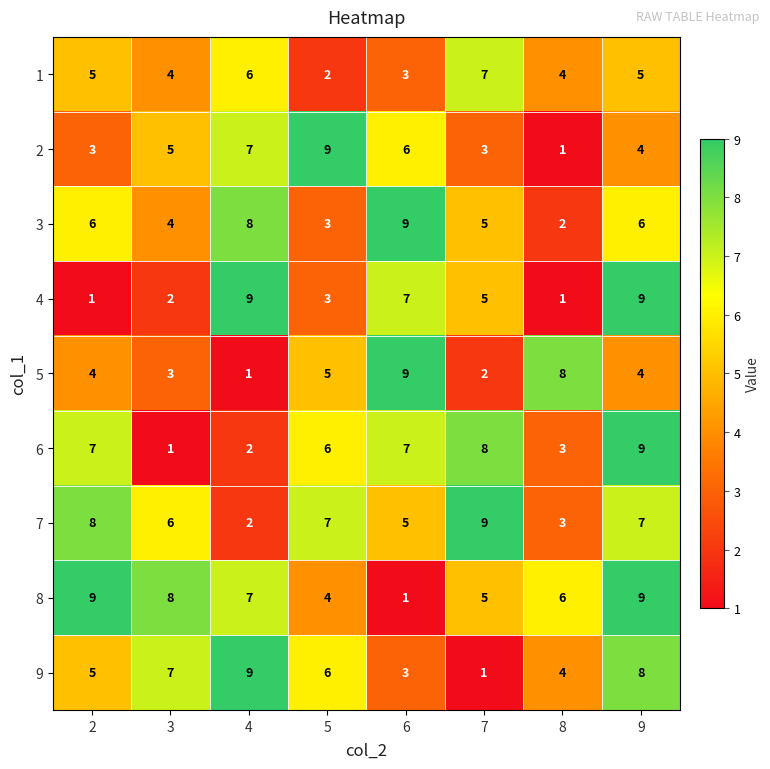

Rank the categories by 9 value from lowest to highest.

7, 6, 8, 2, 5, 3, 9, 4